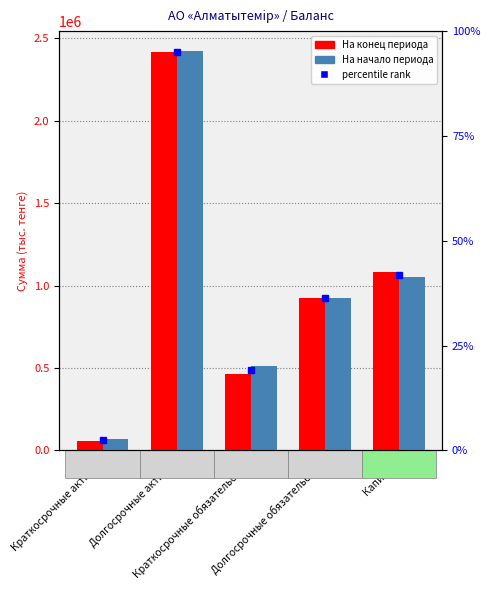

What is the sum of the На конец отчетного периода values at Долгосрочные обязательства and Долгосрочные активы?

3341266